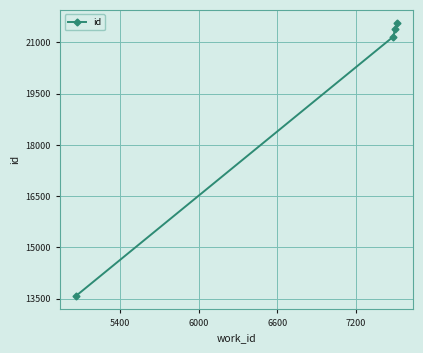

What is the difference between the second highest and minimum values?

7797